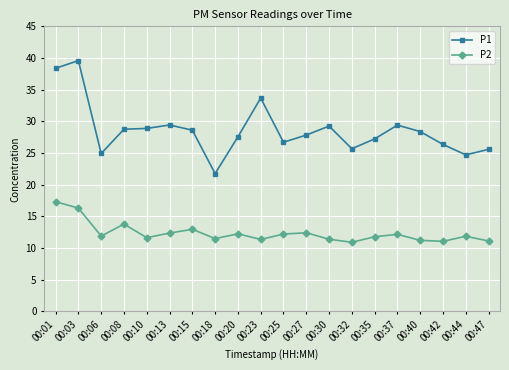

Between 00:01 and 00:40, which series saw the biggest shift?

P1